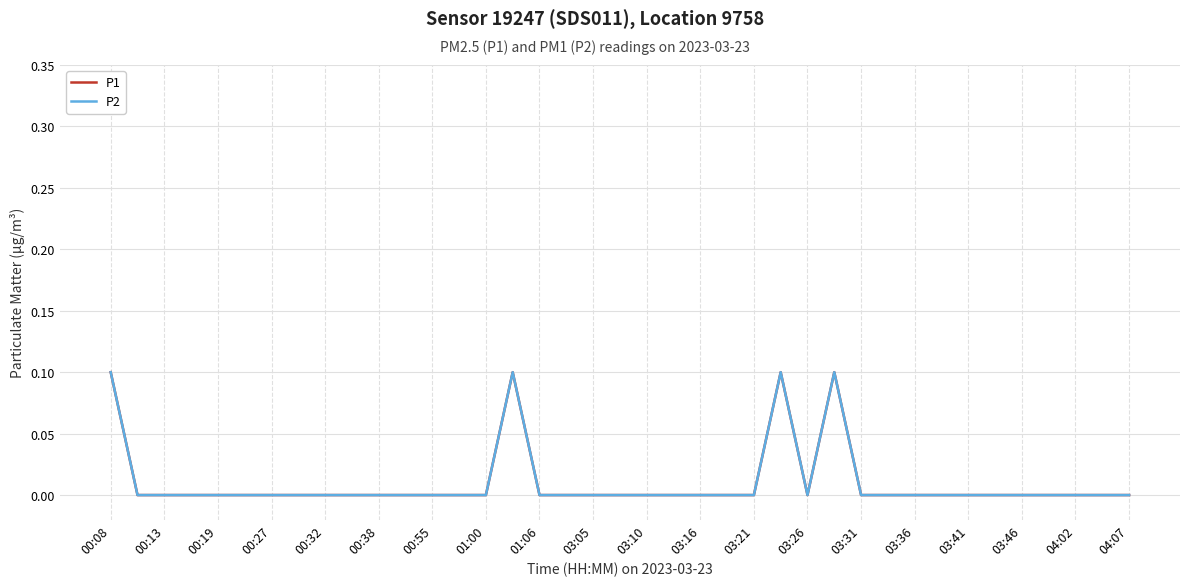

Does the chart have visible grid lines?

Yes